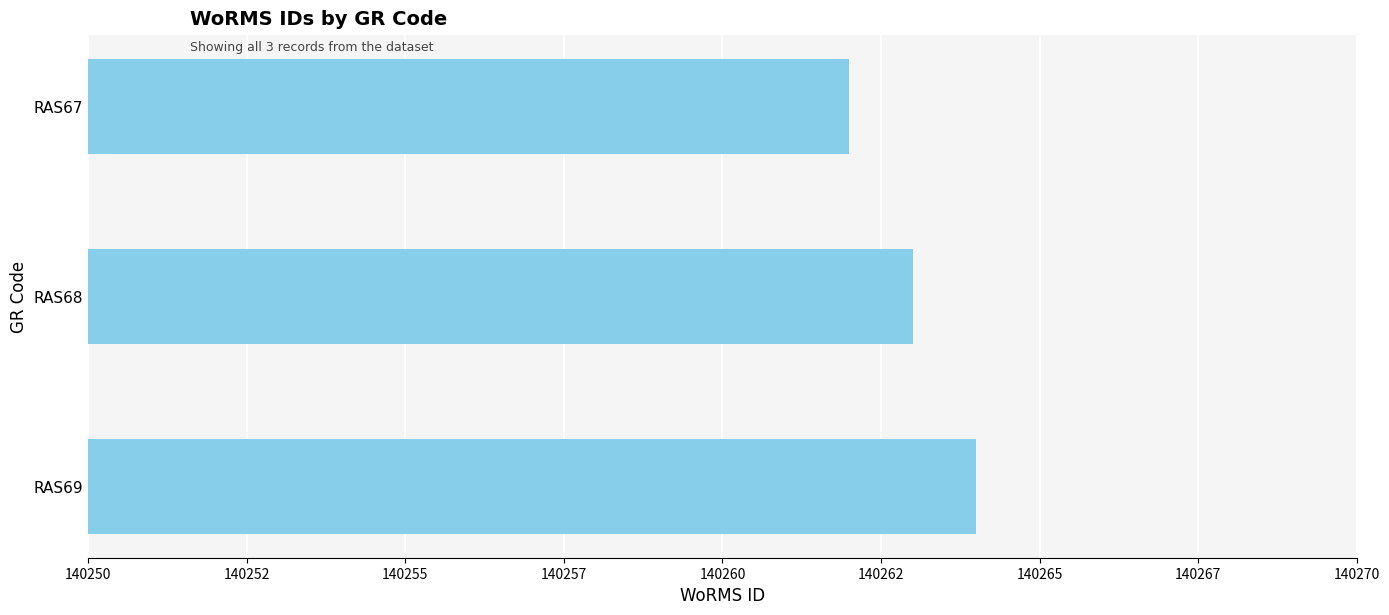

Rank the categories by value from lowest to highest.

RAS67, RAS68, RAS69